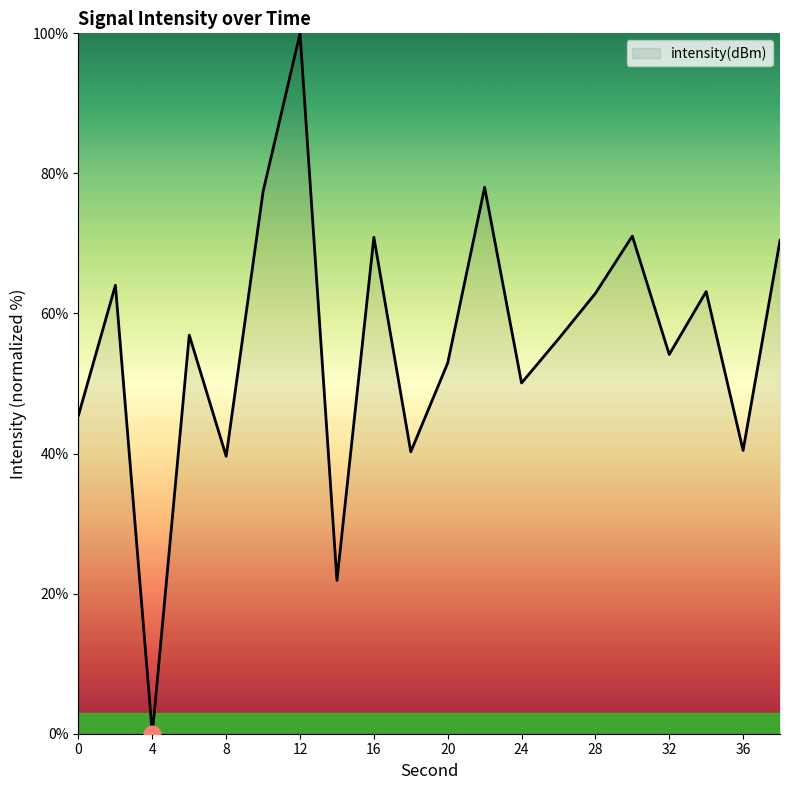

How many interior local peaks (higher than both neighbors) does the data have?

7